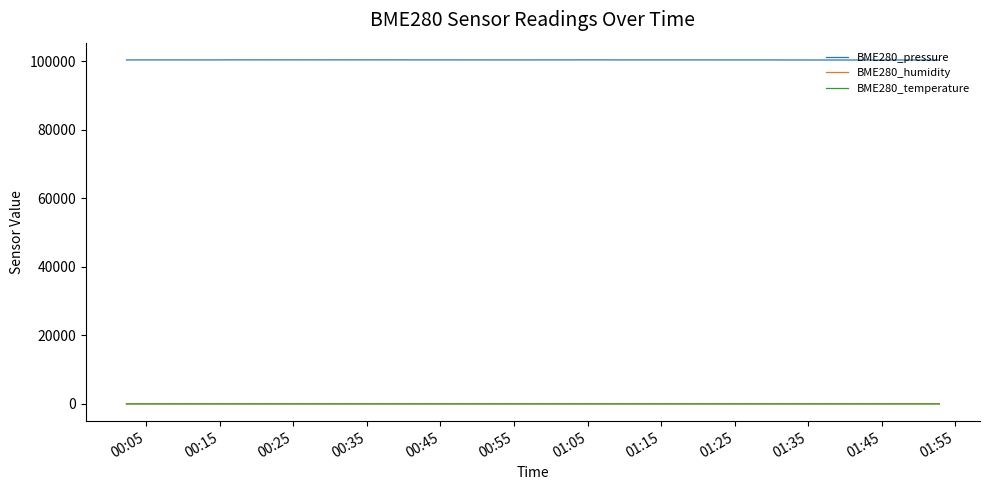

Which series has the largest total across all categories?

BME280_pressure